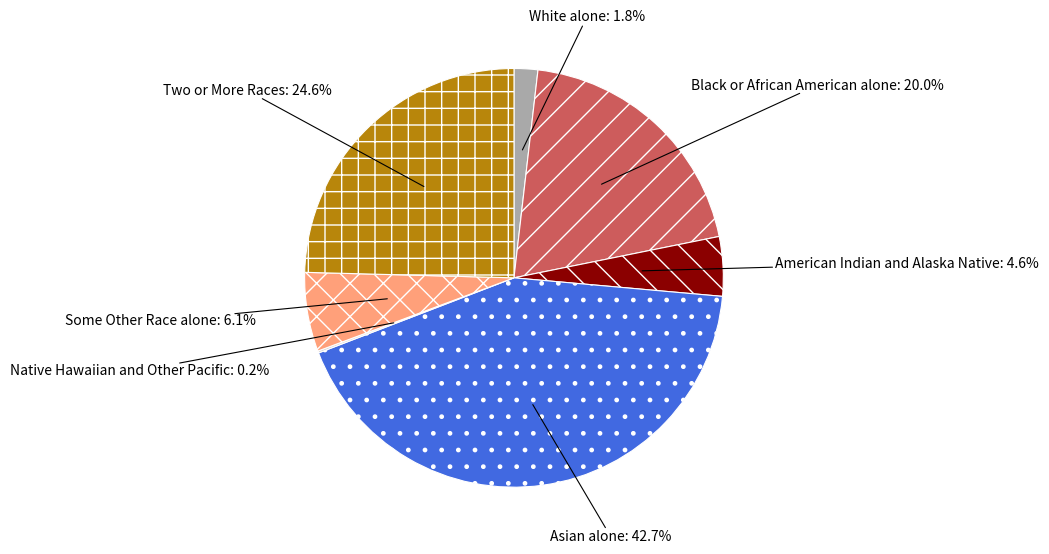

Is Some Other Race alone the majority of the pie?

No